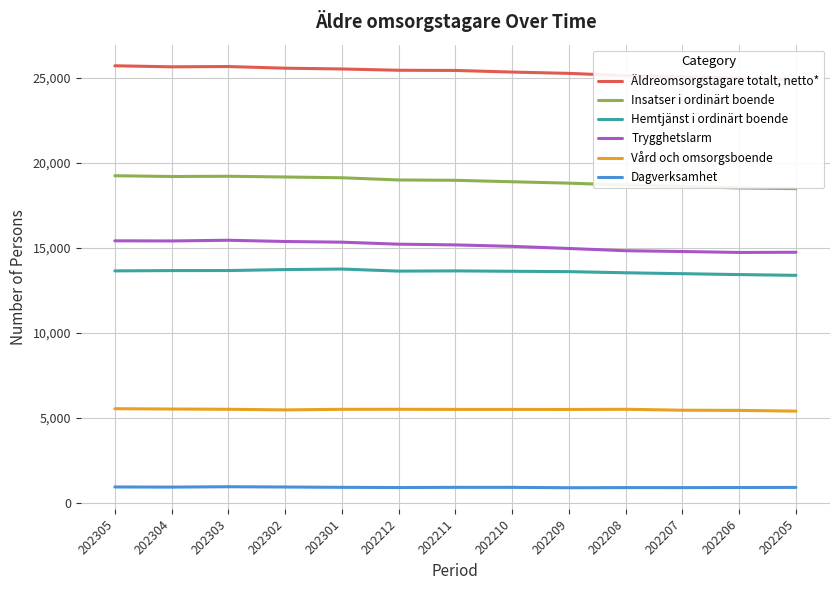

Reading left to right, extract all data points from this chart.

Äldreomsorgstagare totalt, netto*: 25716	25654	25670	25574	25527	25451	25440	25345	25268	25134	25068	24981	24902
Insatser i ordinärt boende: 19241	19196	19210	19168	19122	18992	18972	18887	18804	18692	18624	18520	18481
Hemtjänst i ordinärt boende: 13639	13656	13659	13715	13747	13626	13638	13616	13595	13527	13474	13421	13377
Trygghetslarm: 15409	15401	15442	15369	15329	15211	15169	15083	14958	14826	14779	14724	14735
Vård och omsorgsboende: 5525	5505	5491	5453	5489	5491	5483	5483	5480	5490	5435	5425	5381
Dagverksamhet: 916	908	930	913	895	882	894	893	871	879	878	883	890